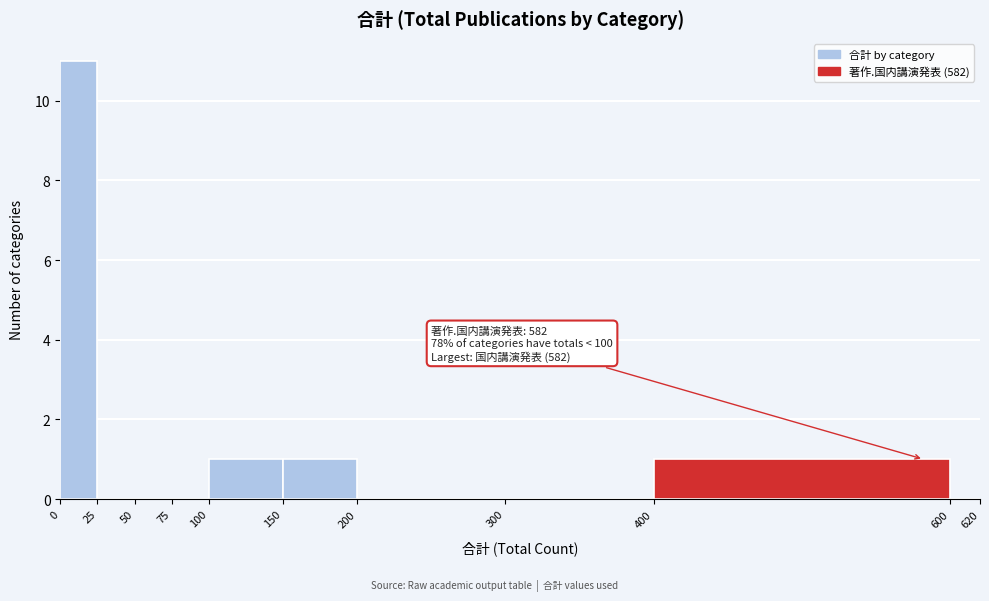

Which range on the x-axis has the tallest bar?

0 to 25